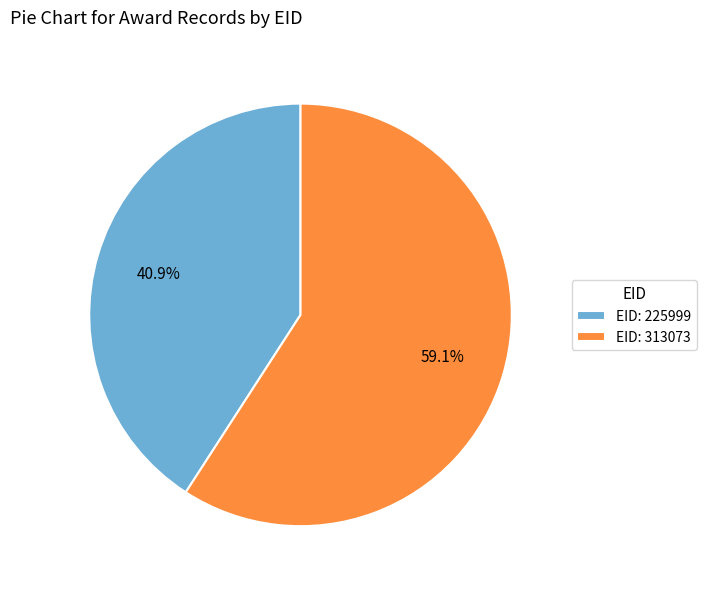

How many segments does this pie chart have?

2